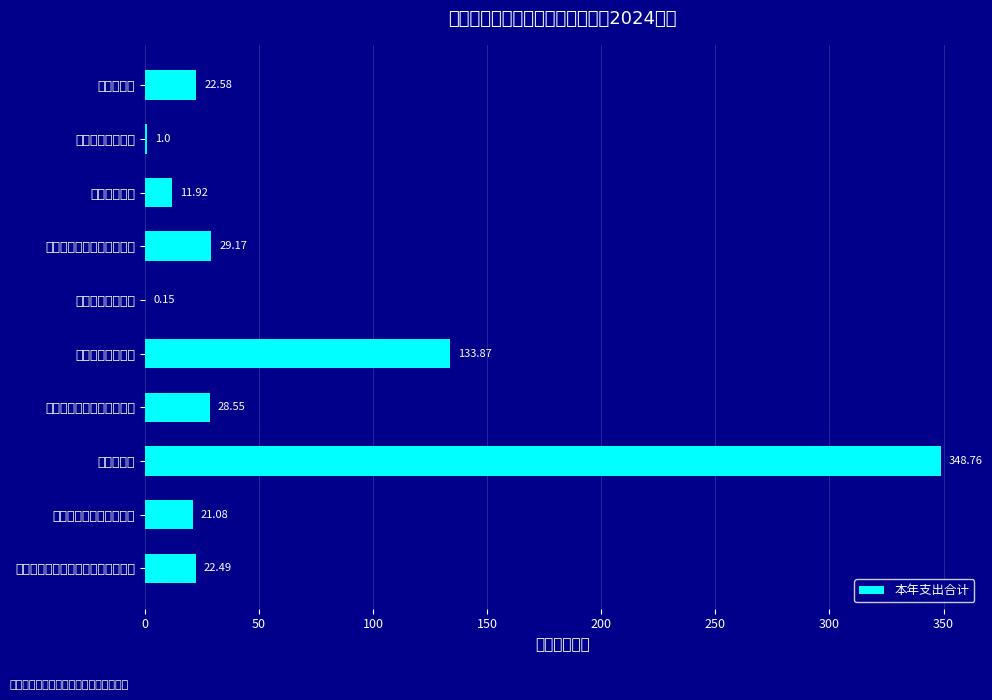

What is the sum of the values at 乡镇卫生院 and 基本公共卫生服务?

482.6